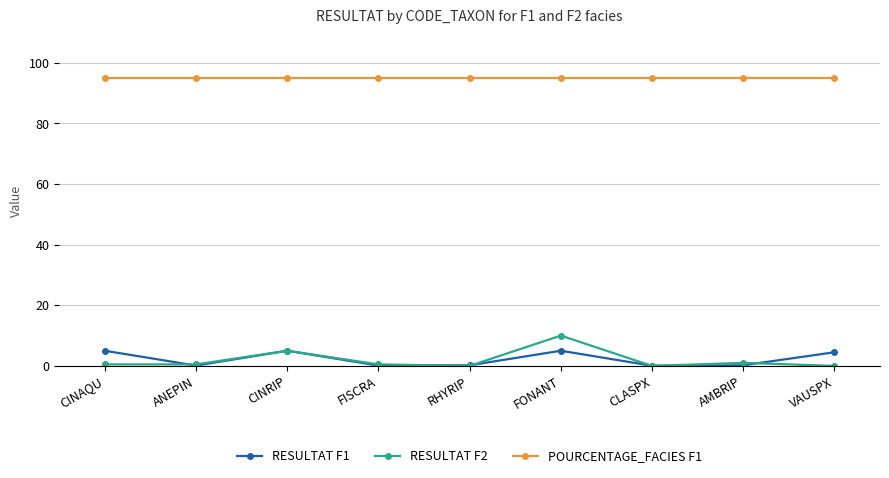

What is the label of the 9th point from the right?

CINAQU